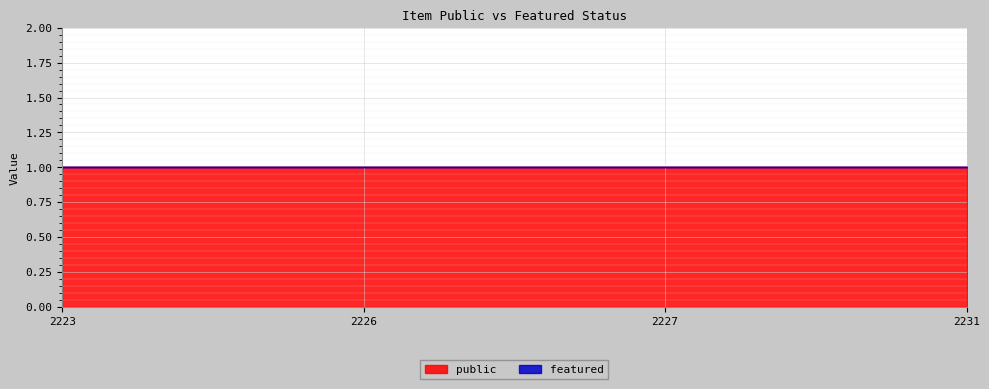

What is the total value across all series at 2231?

1